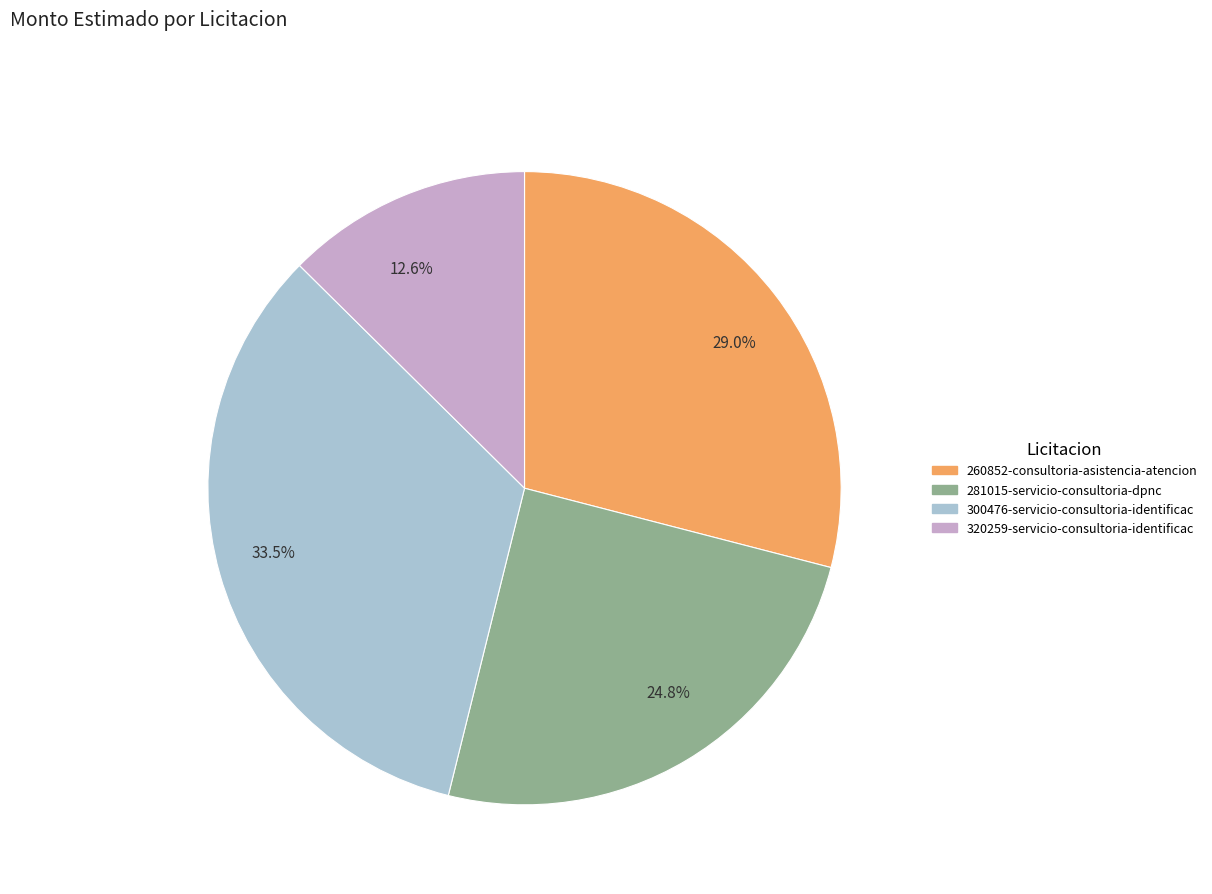

How many segments does this pie chart have?

4